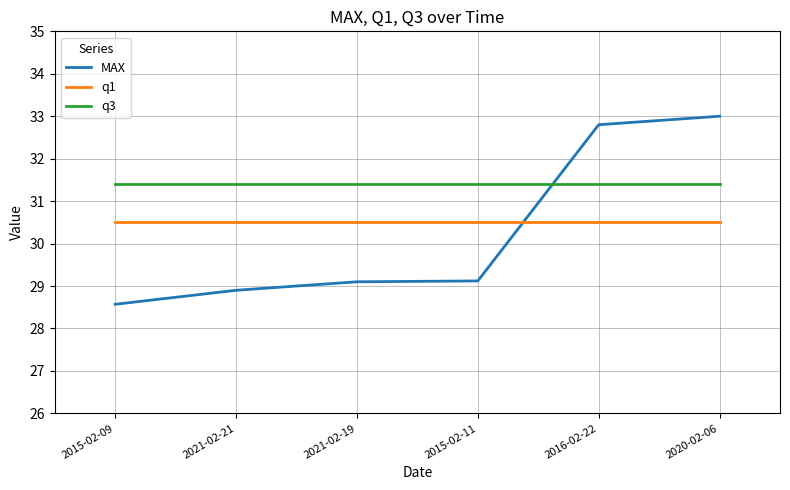

Does the chart have visible grid lines?

Yes